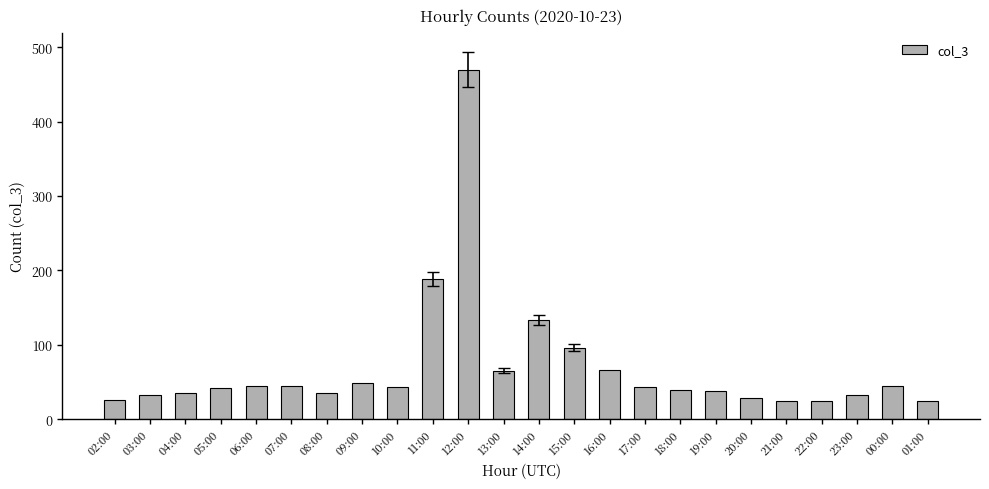

What is the minimum value shown in the chart?

24